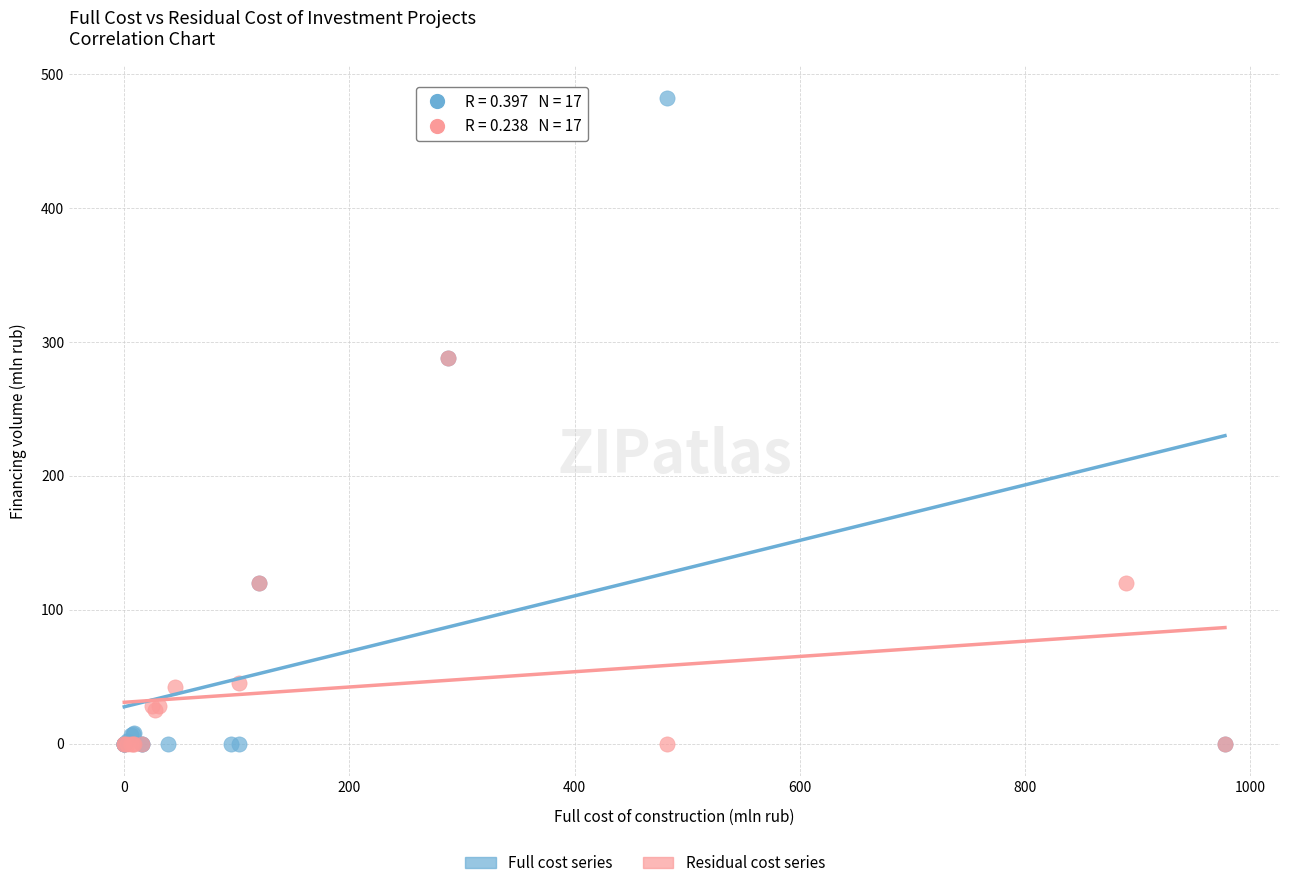

Which series has the widest spread of Y values?

Full cost series